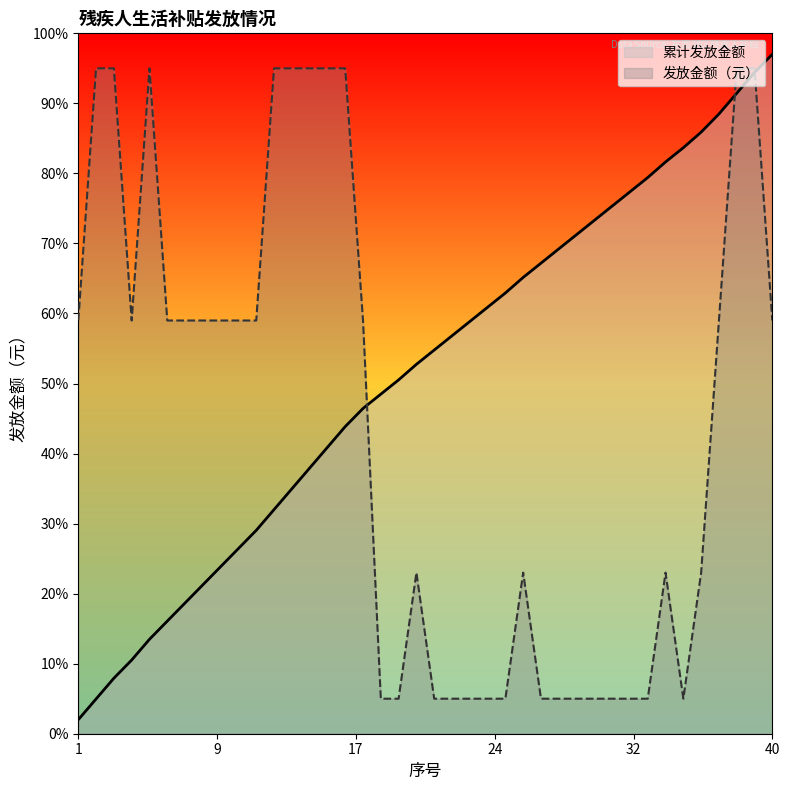

Where does the data first go above 59?

2